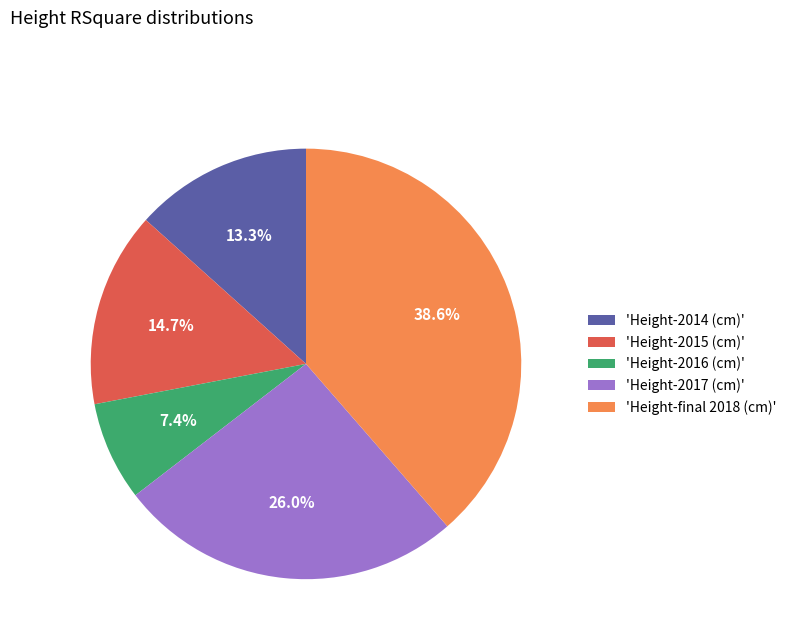

What is the largest slice in the pie chart?

'Height-final 2018 (cm)'